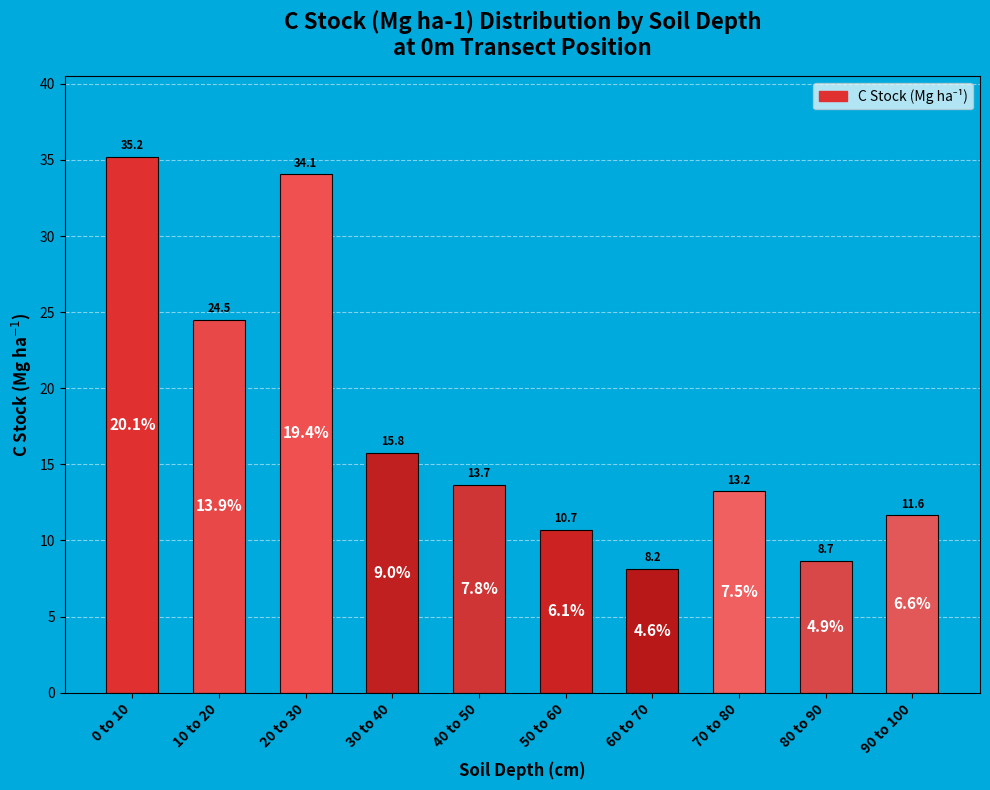

Count the number of data series in this chart.

1